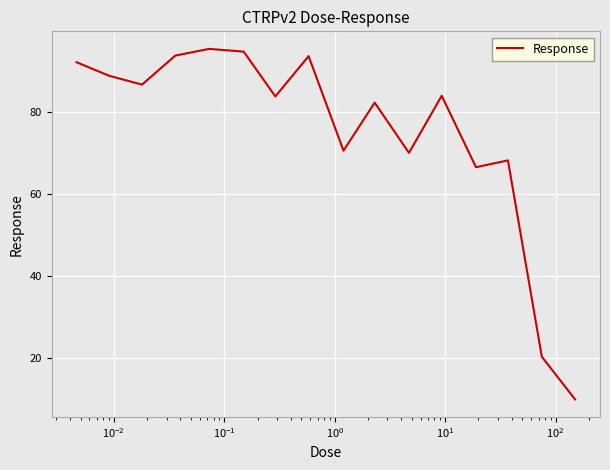

What is the greatest value displayed?

95.3